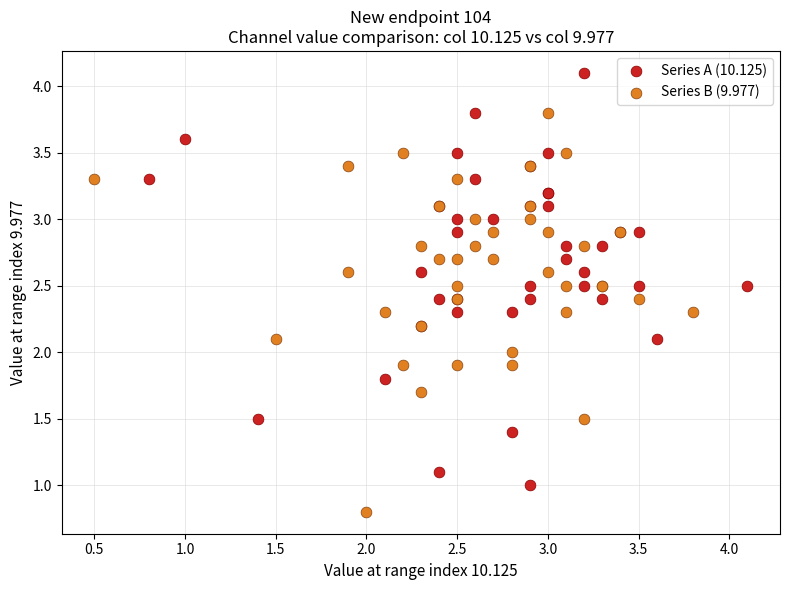

Which series reaches the minimum Y coordinate?

Series B (9.977)